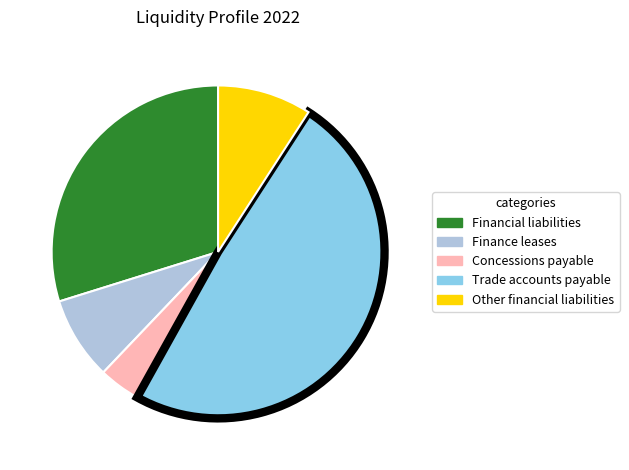

Is the sum of Concessions payable and Finance leases greater than half?

No